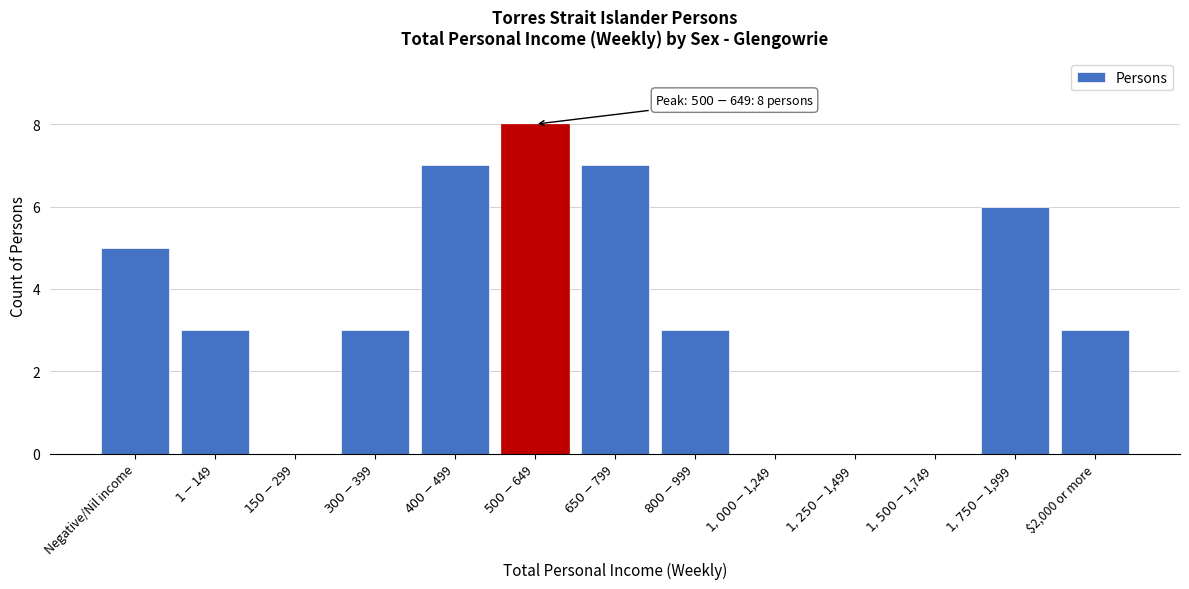

The chart shows a value of 3 at $2,000 or more. True or false?

True